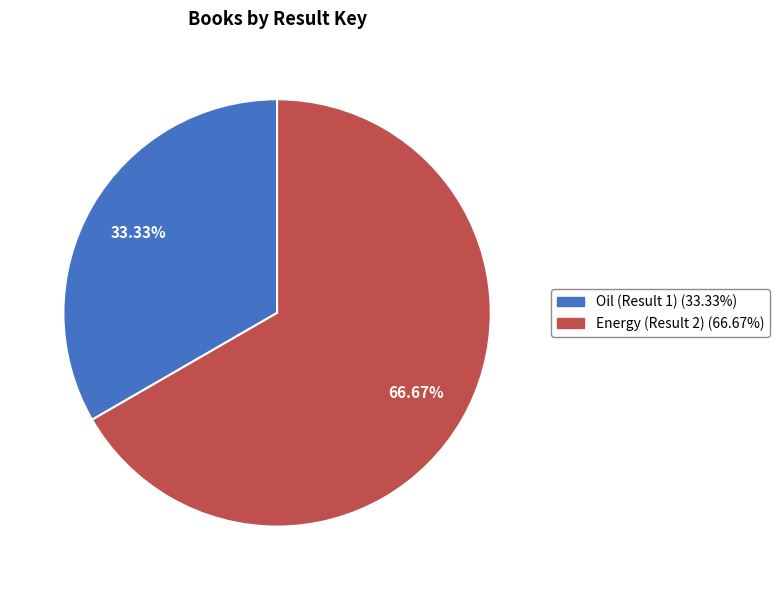

The Energy (Result 2) slice represents 58% of the pie. True or false?

False